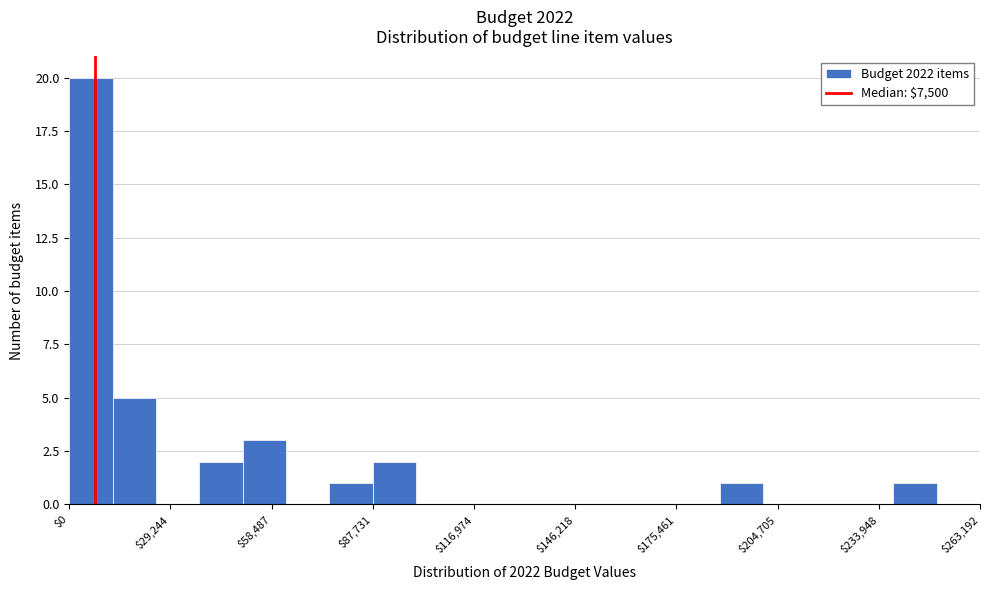

Read against the x-axis, roughly where is the centre of the tallest bar?

5000